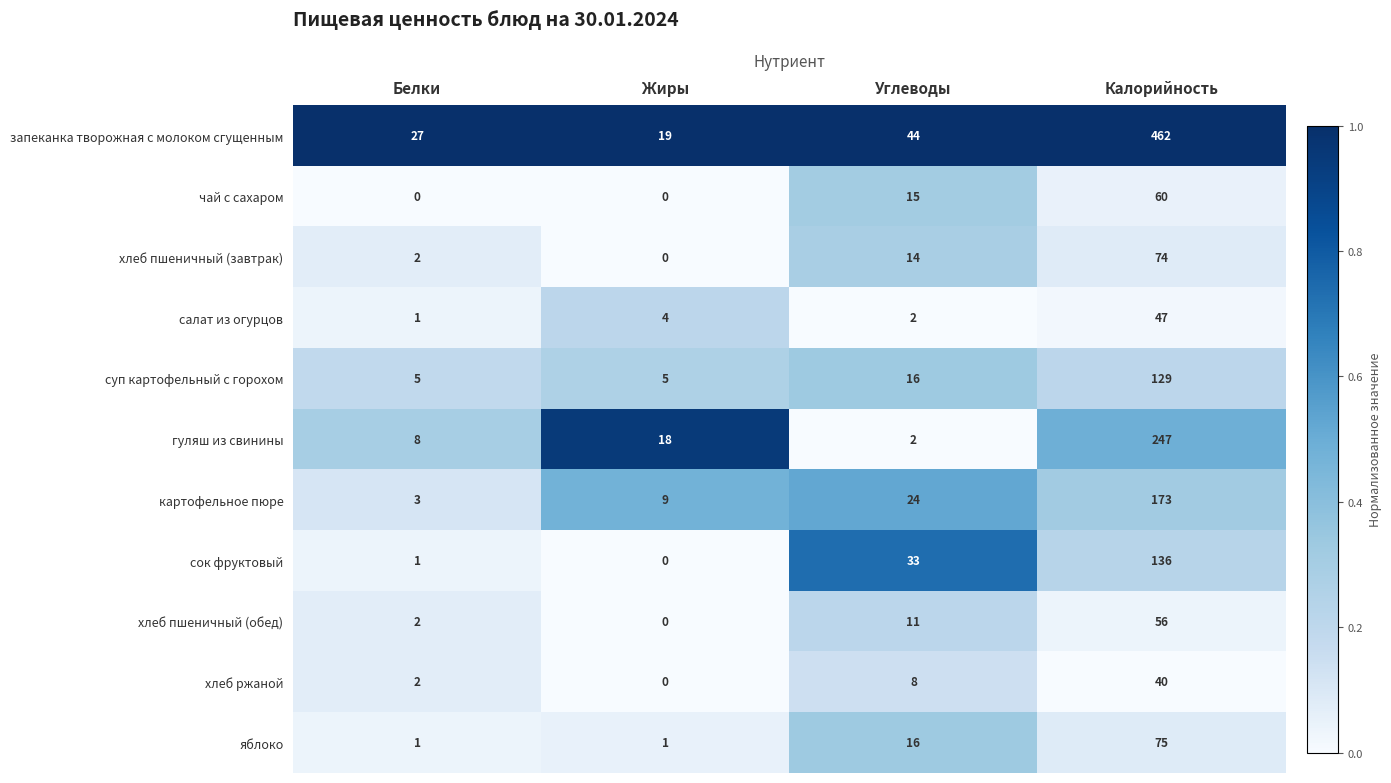

Rank the series at Калорийность from lowest to highest value.

хлеб ржаной, салат из огурцов, хлеб пшеничный (обед), чай с сахаром, хлеб пшеничный (завтрак), яблоко, суп картофельный с горохом, сок фруктовый, картофельное пюре, гуляш из свинины, запеканка творожная с молоком сгущенным